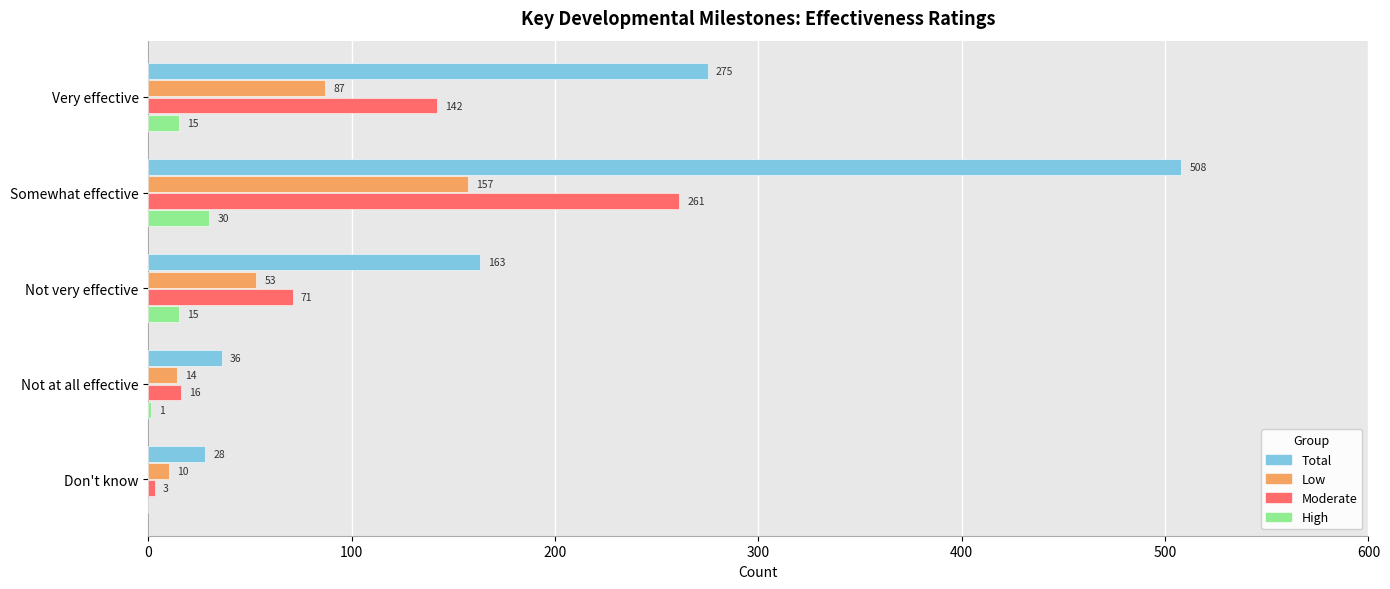

What is the highest value of the Total series?

508